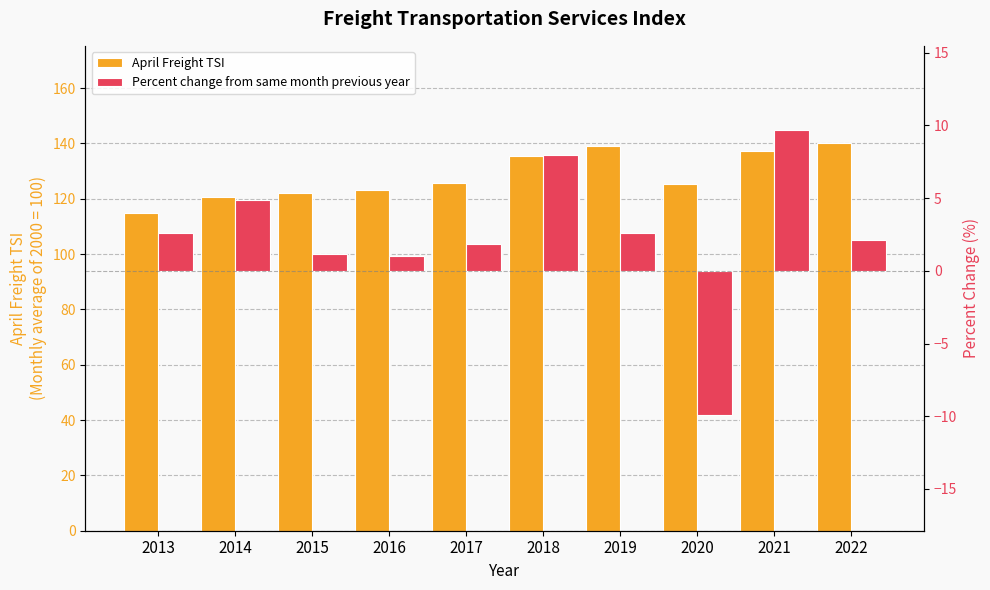

The April Freight TSI series shows 37.0 at 2014. True or false?

False